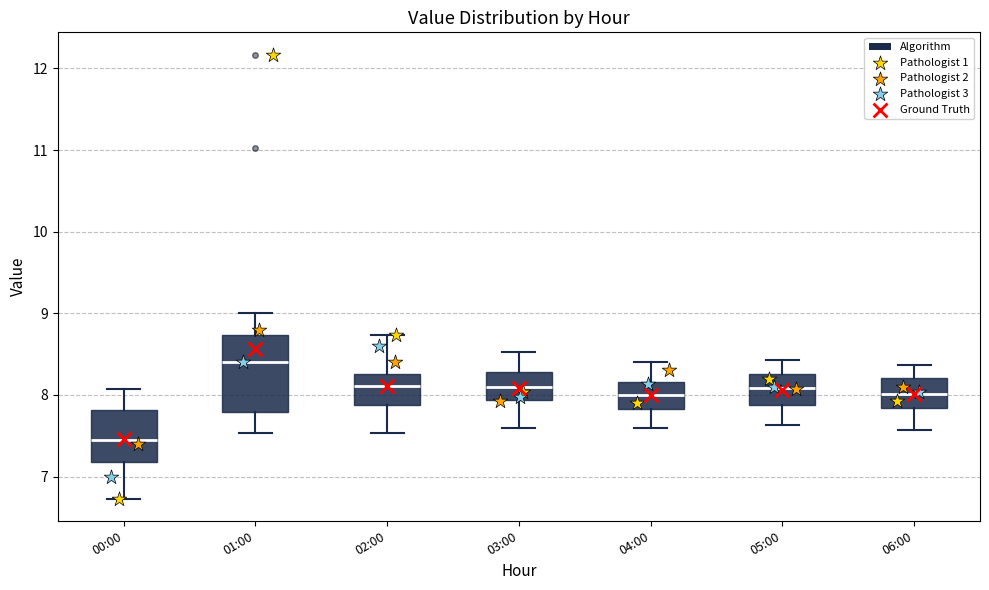

Where is the upper edge of the box for 01:00 on the y-axis? The values are not printed on the chart, so give them approximately, as read against the axis.

8.7